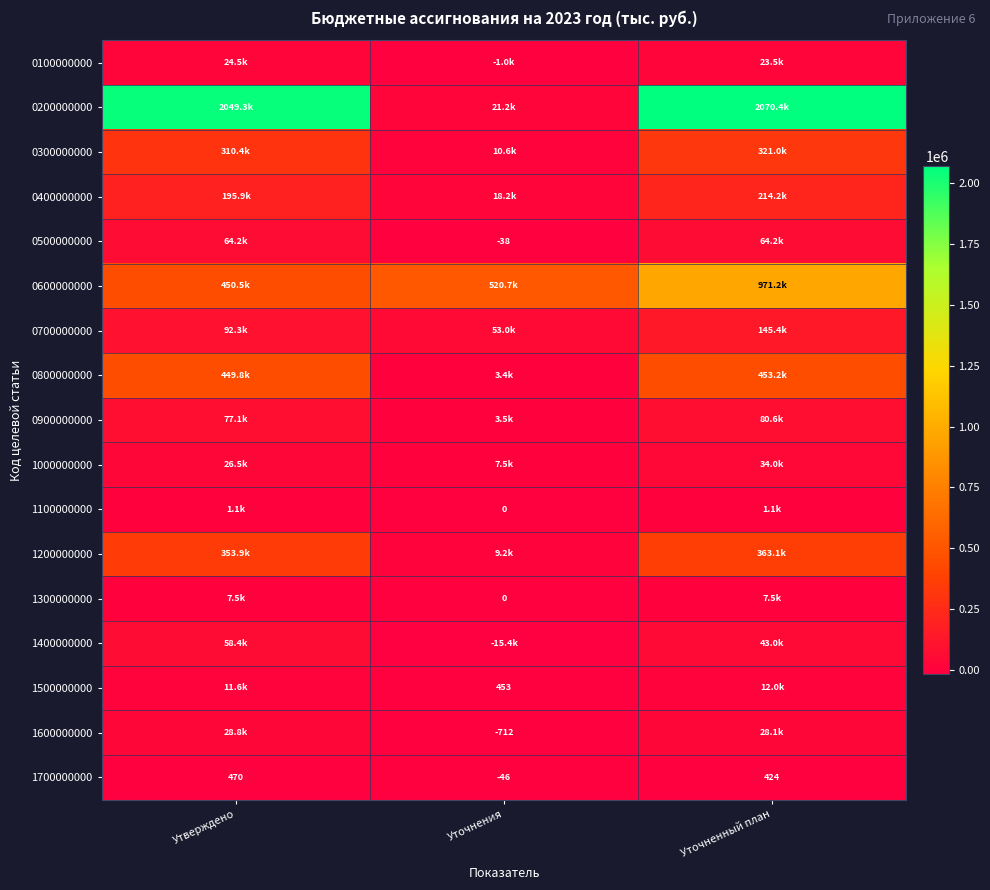

What is the sum of the 1700000000 values at Утверждено and Уточнения?

424.0